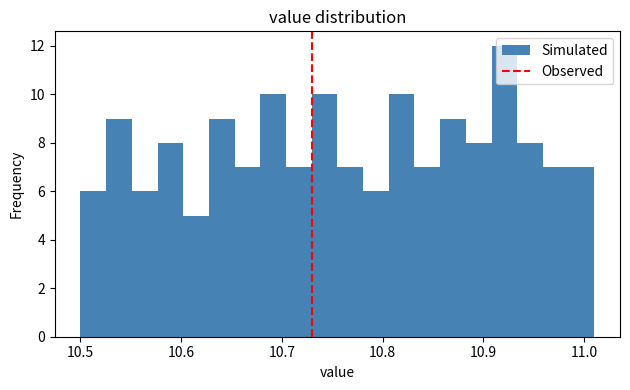

Around what value on the x-axis is the tallest bar? Give the approximate position of its centre, as read against the axis.

10.92